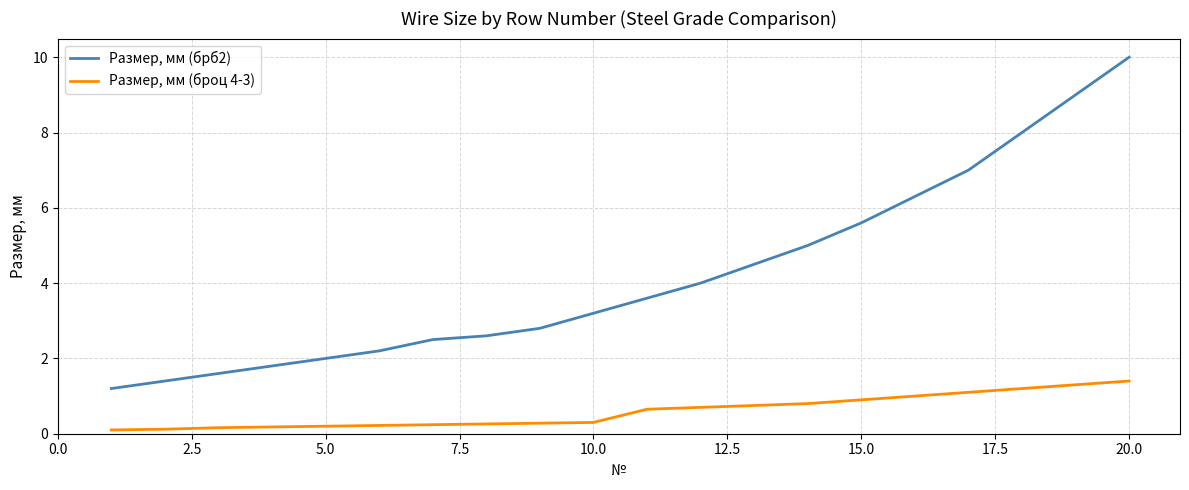

What is the lowest value of the Размер, мм (брб2) series?

1.2